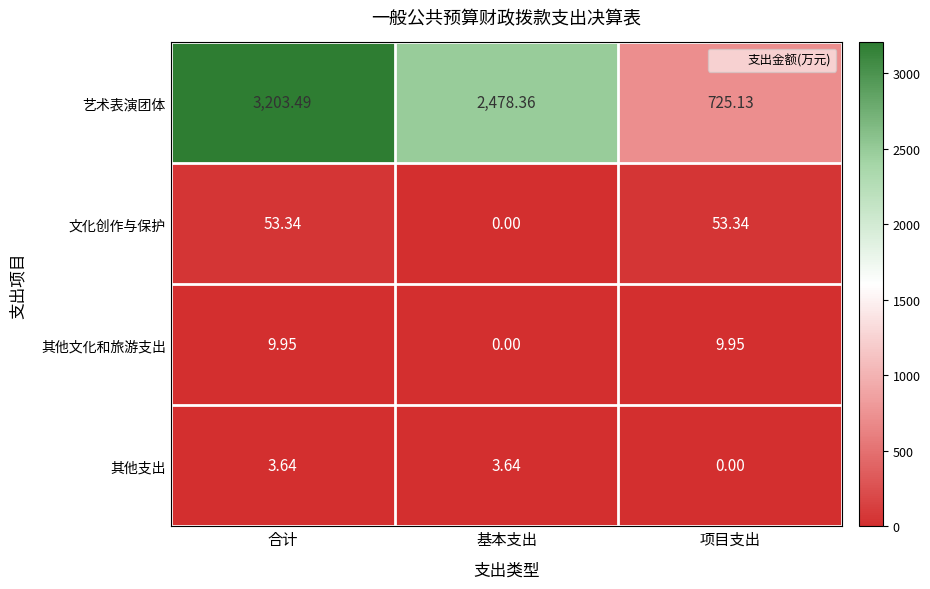

Which series has the largest total across all categories?

艺术表演团体